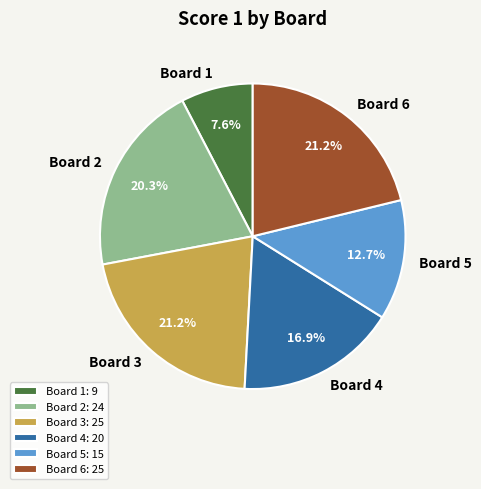

What percentage is NOT represented by Board 1?

92.4%